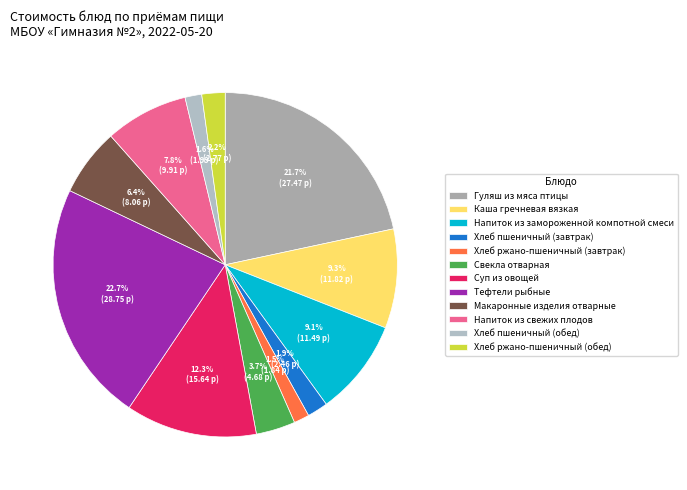

What is the ratio of the value at Хлеб ржано-пшеничный (обед) to the value at Хлеб ржано-пшеничный (завтрак)?

1.5